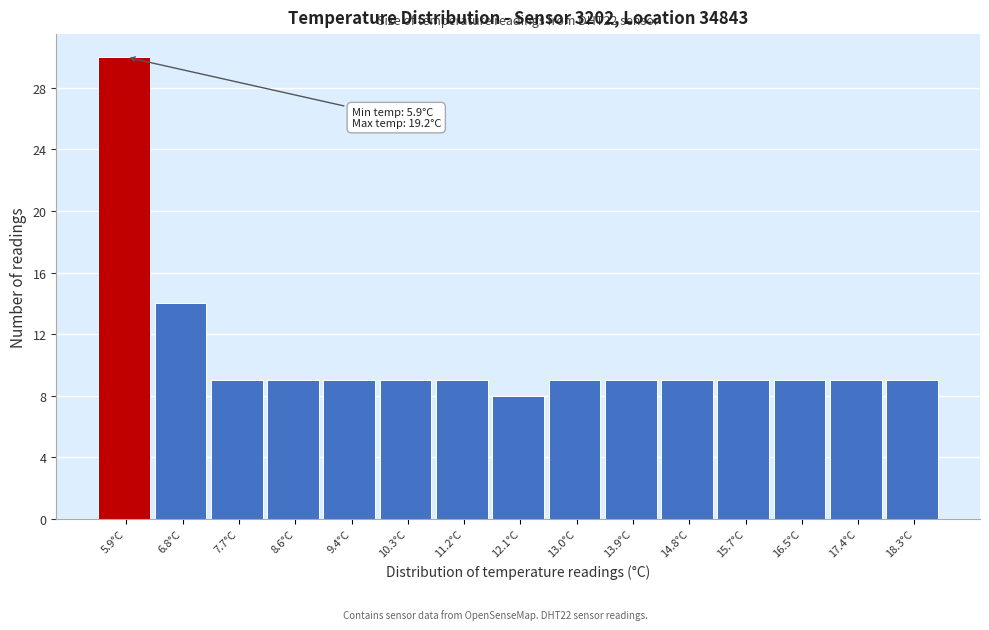

Reading right to left, list all the values displayed in this chart.

9	9	9	9	9	9	9	8	9	9	9	9	9	14	30